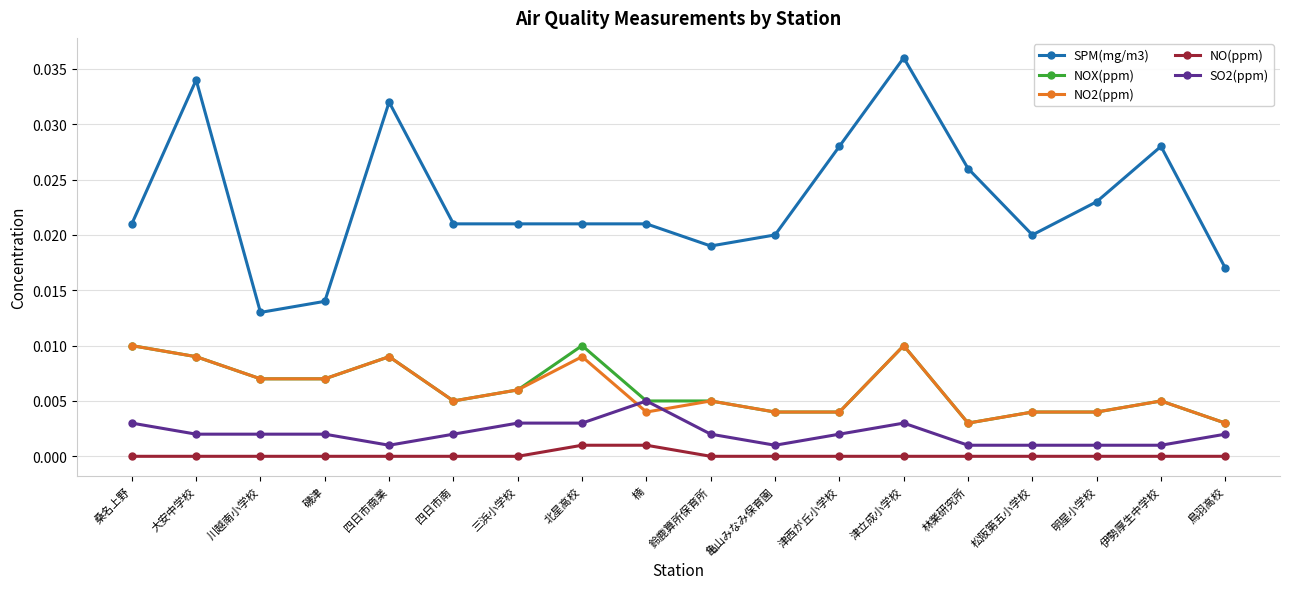

Count the NOX(ppm) values in the range 0 to 1.

18